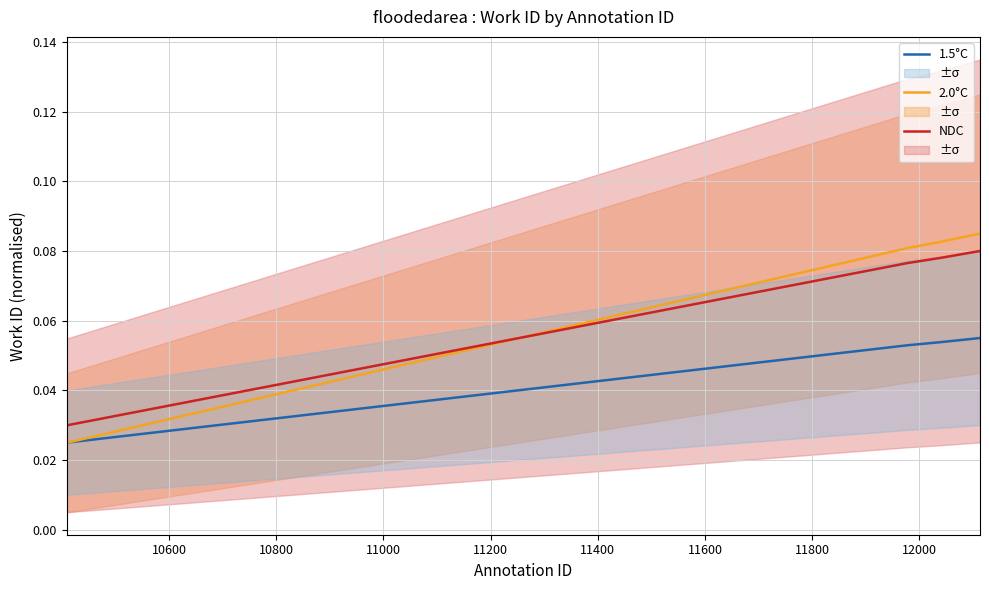

Reading left to right, what are all the values shown in this chart?

1.5°C: 0.0	0.0	0.1	0.1	0.1	0.1
2.0°C: 0.0	0.0	0.1	0.1	0.1	0.1
NDC: 0.0	0.0	0.1	0.1	0.1	0.1